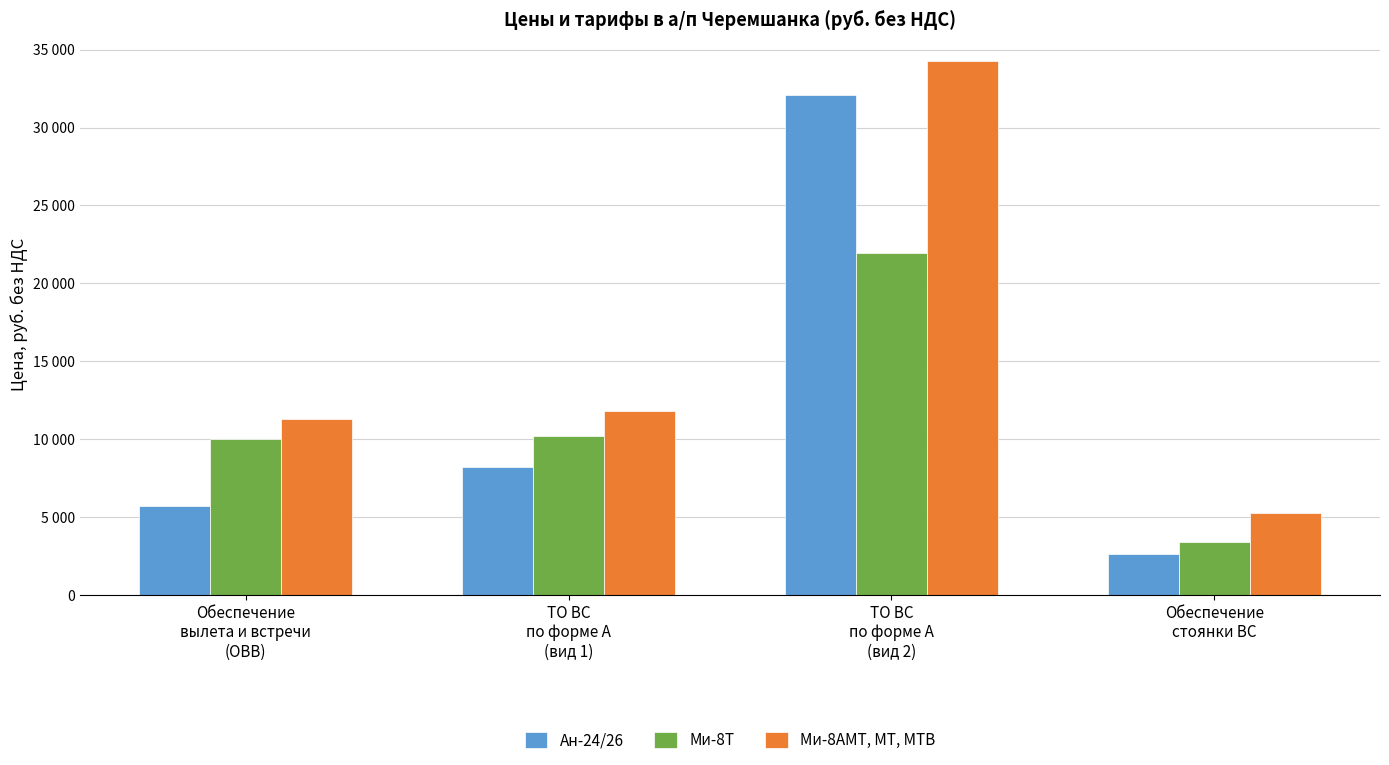

Are the bars grouped side by side (vs. stacked)?

Yes